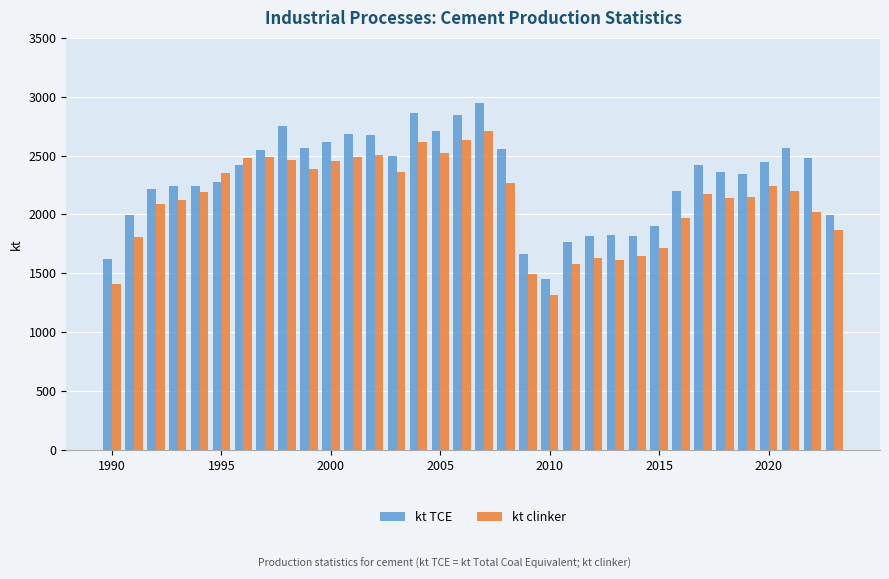

How many groups of bars are there?

34